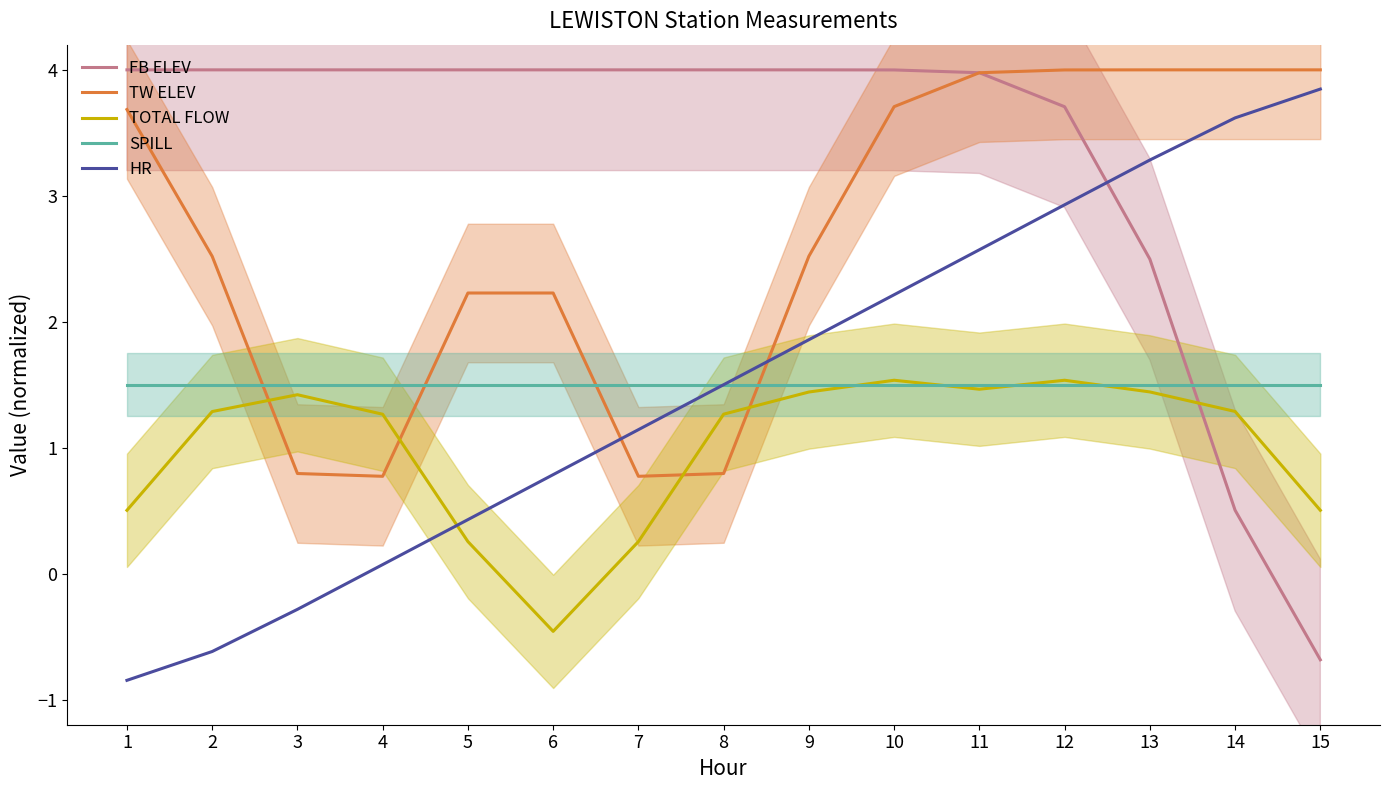

How many lines are shown in the chart?

5